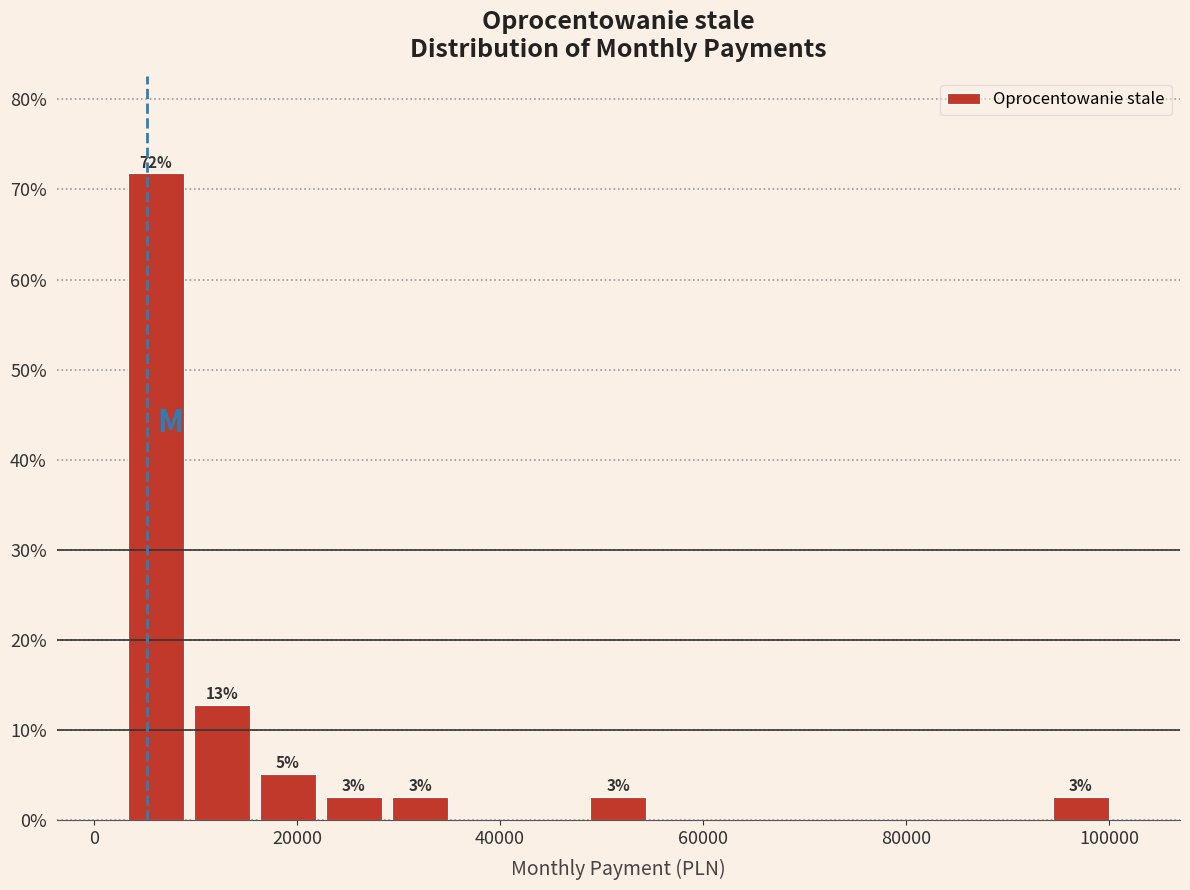

Read against the x-axis, roughly where is the centre of the tallest bar?

6000